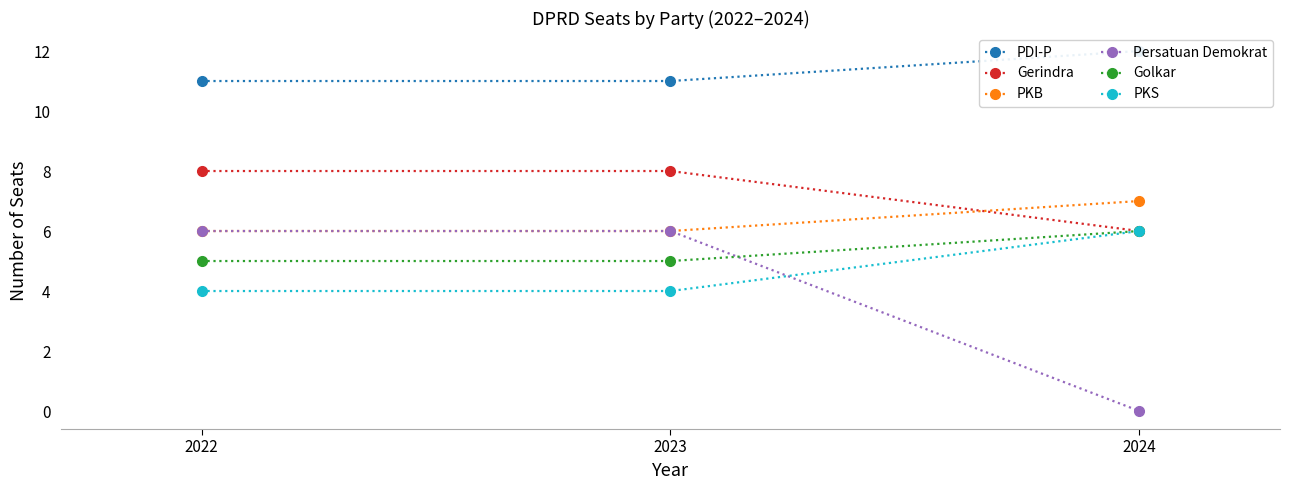

What is the sum of all Golkar values?

16